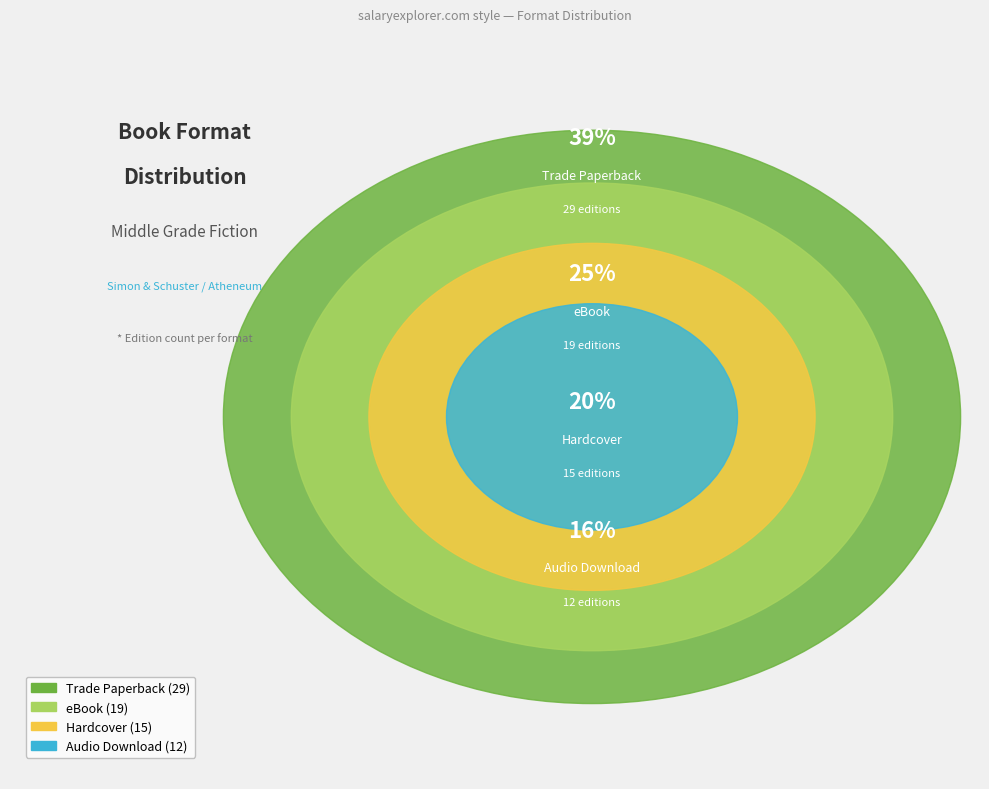

What is the change in value from eBook to Audio Download?

-7